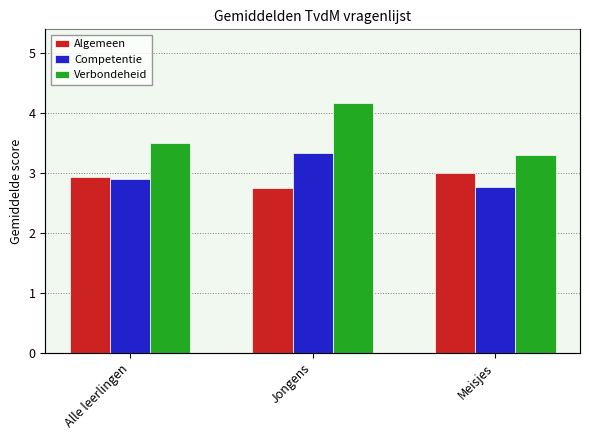

Where is Verbondeheid nearest to the value 3?

Meisjes